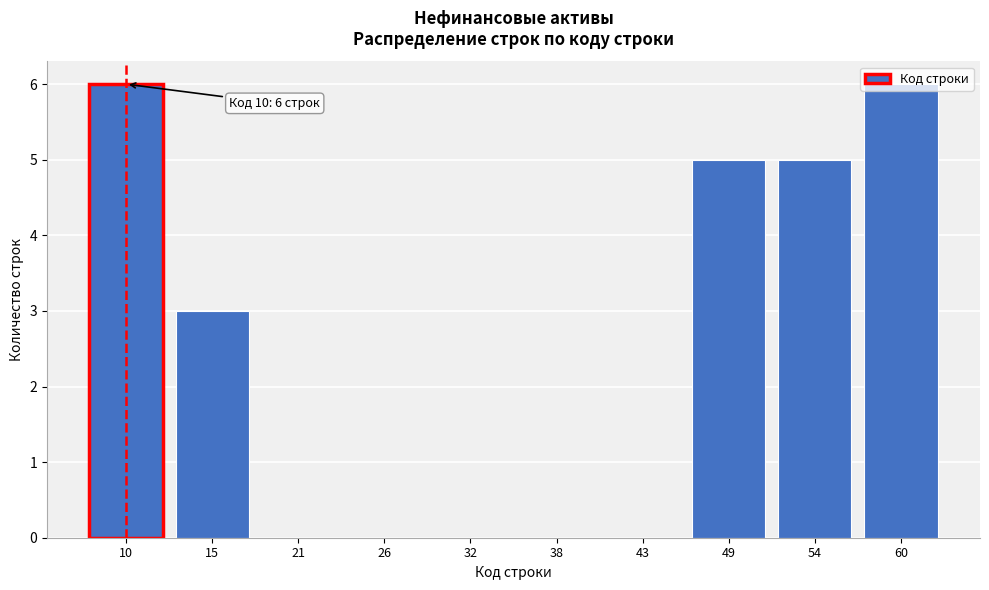

What is the greatest value displayed?

6